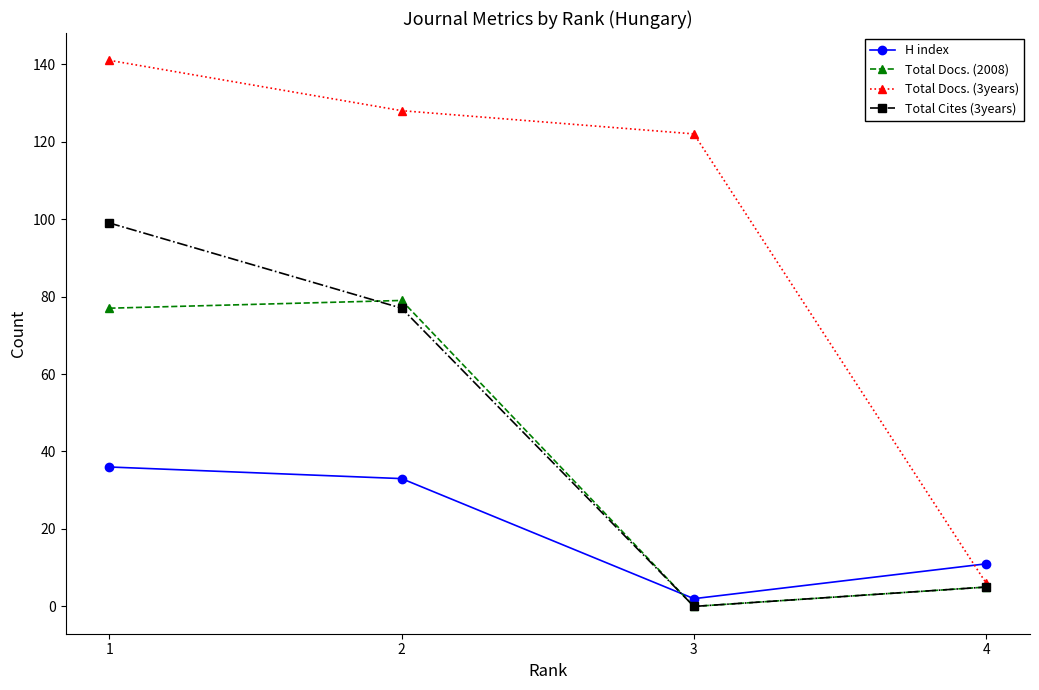

What is the maximum value for H index?

36